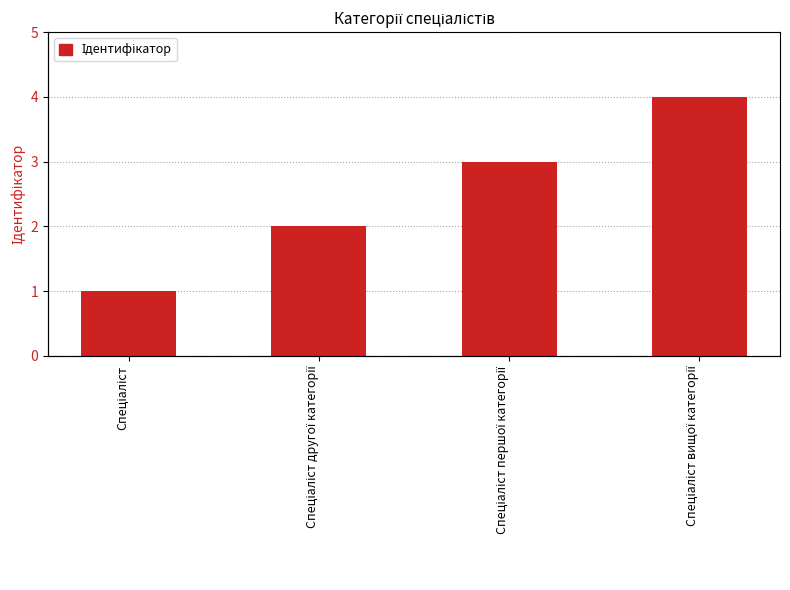

What is the label of the 4th bar from the left?

Спеціаліст вищої категорії